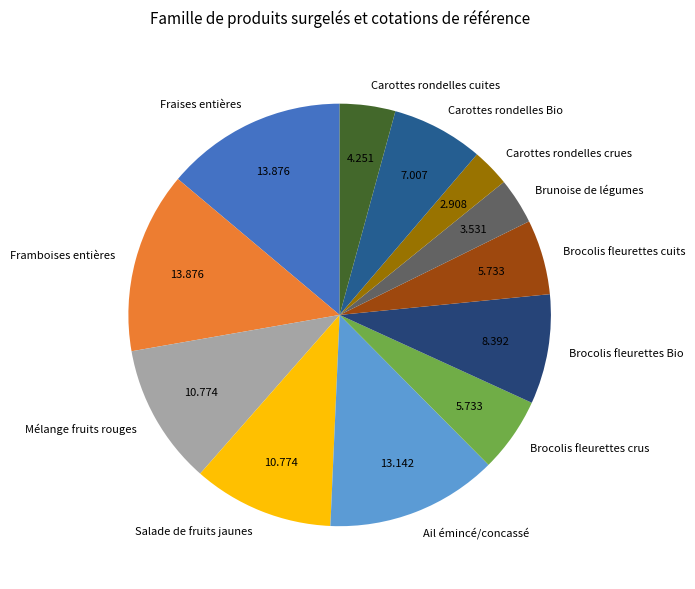

Is there a majority slice in this chart?

No